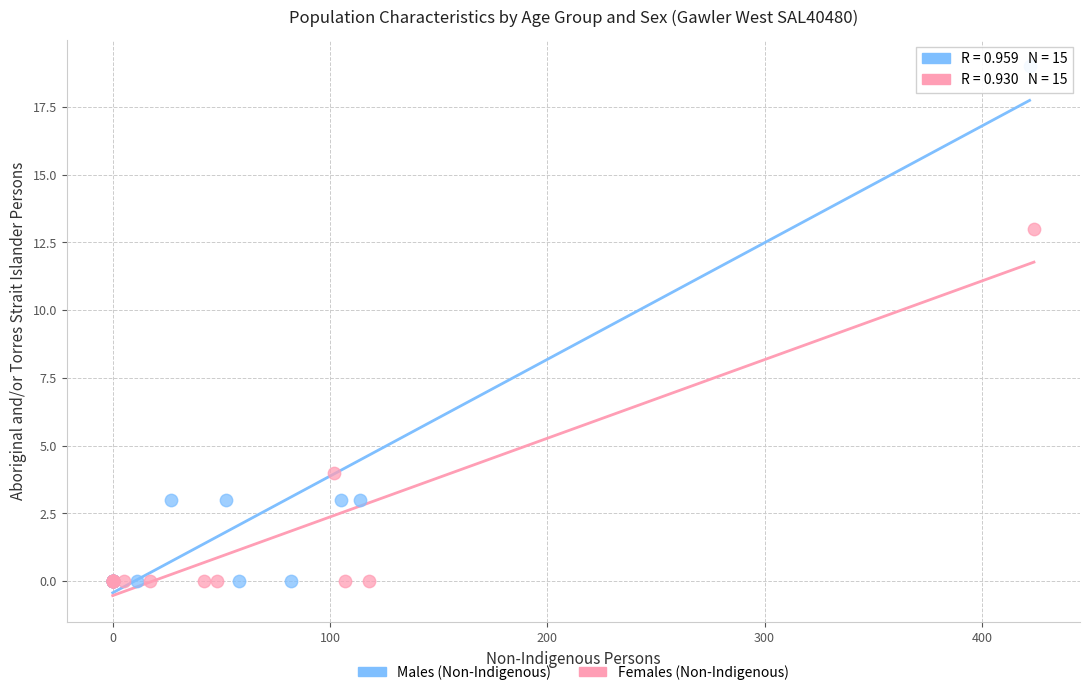

Which series contains the highest Y value?

Males (Non-Indigenous)